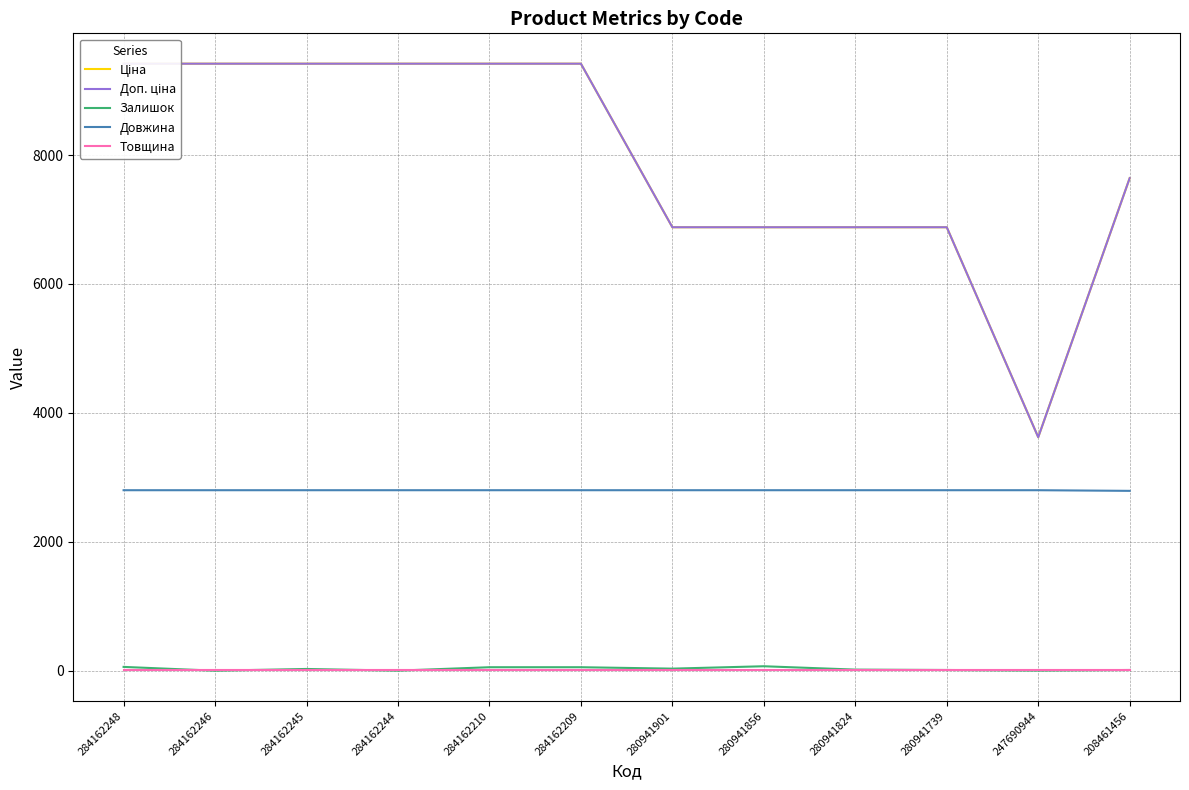

Is this an area chart (filled region under the line)?

No